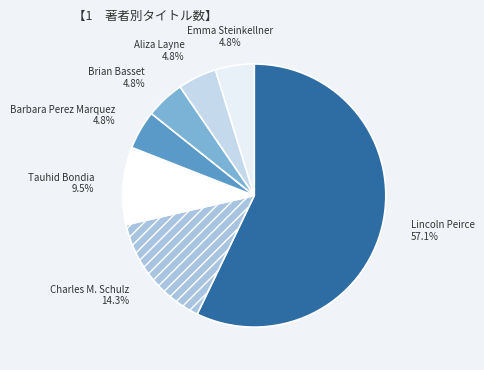

Is it true that Barbara Perez Marquez is 15% of the pie?

False